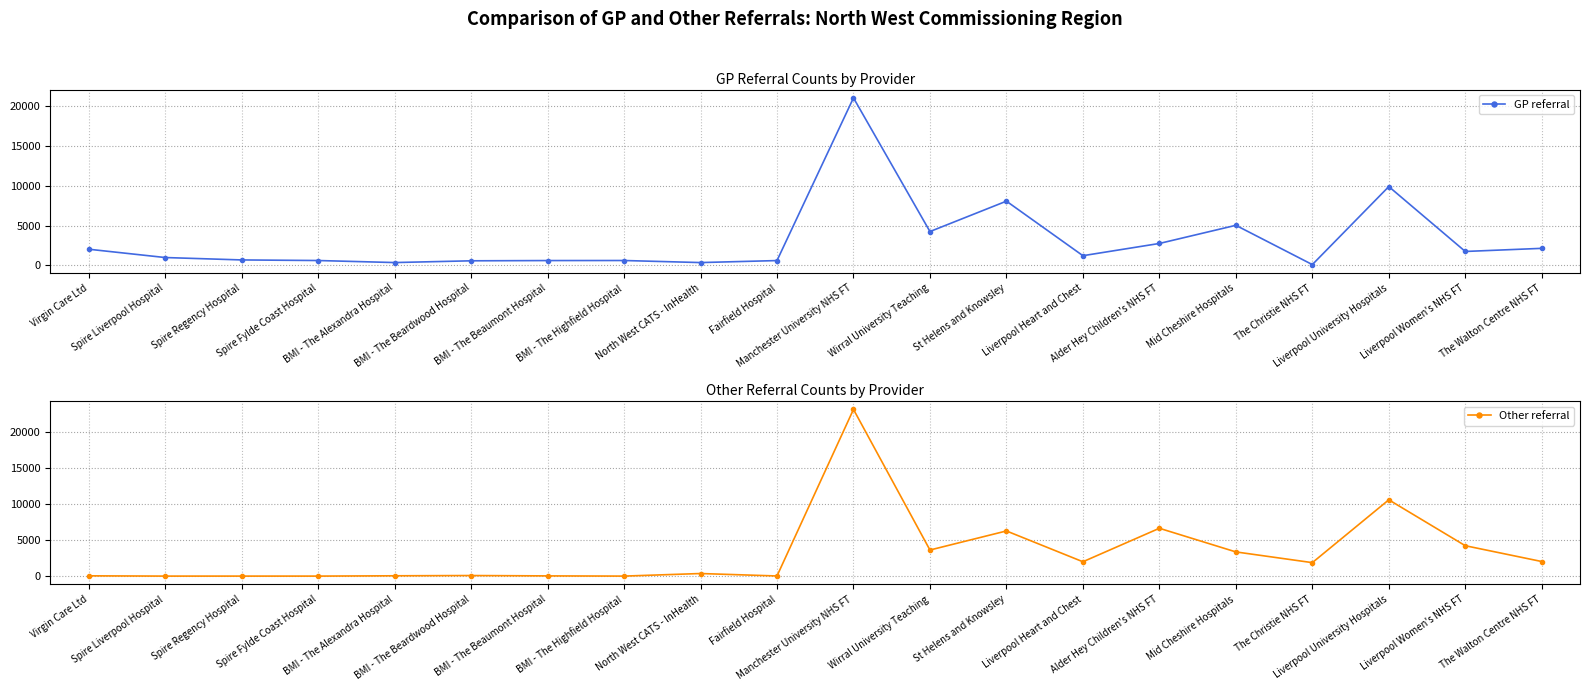

At which category is the sum across all series the highest?

Manchester University NHS FT